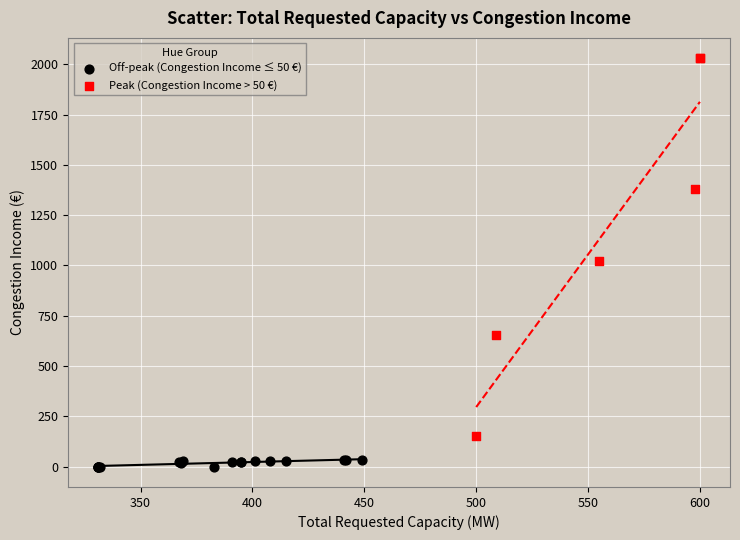

Which series contains the highest Y value?

Peak (Congestion Income > 50 €)